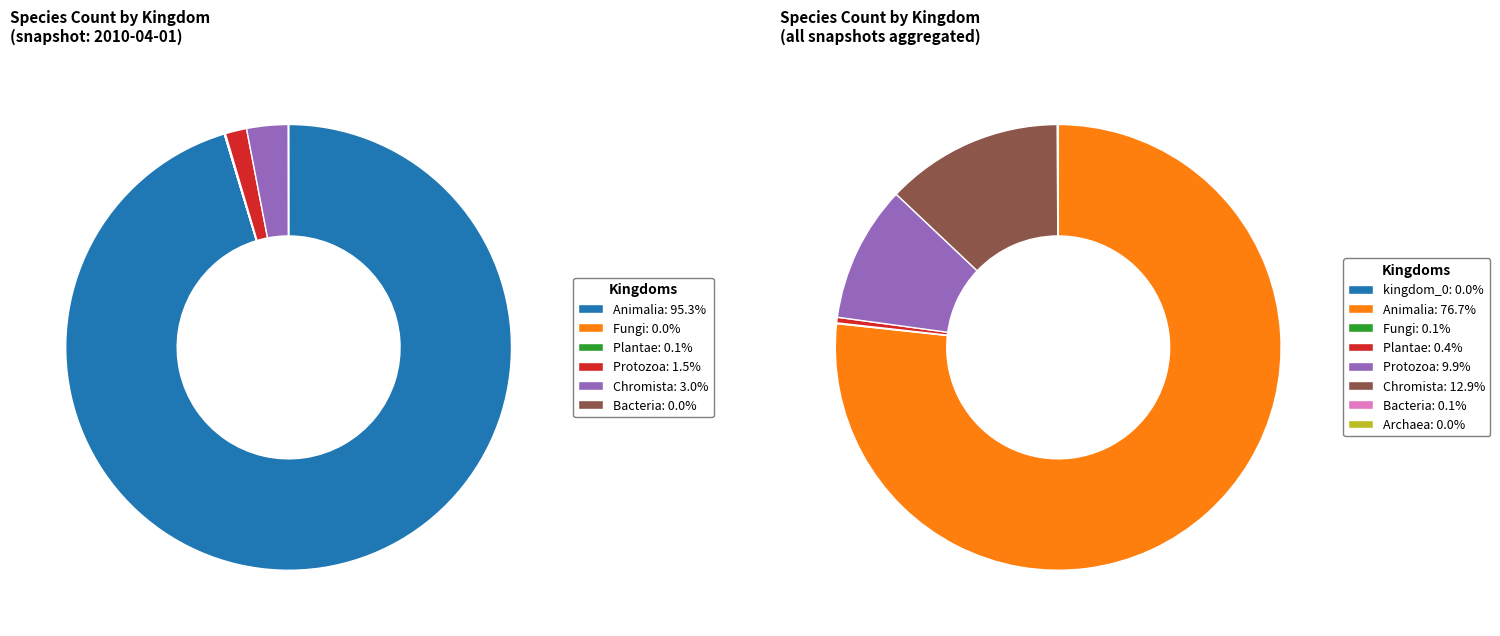

Count the number of slices in the pie.

8